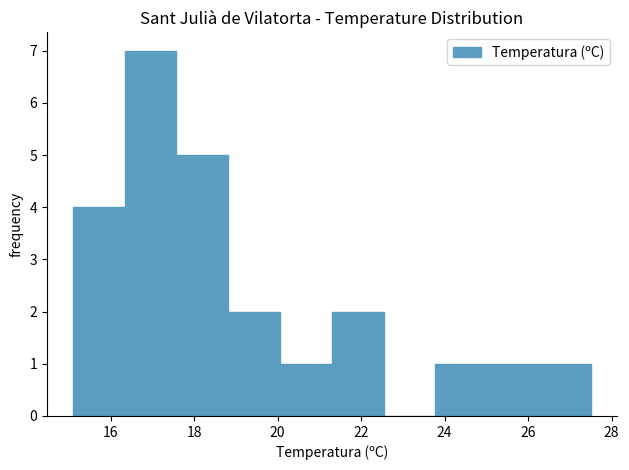

Over which range of the x-axis is the bar tallest?

16.34 to 17.58